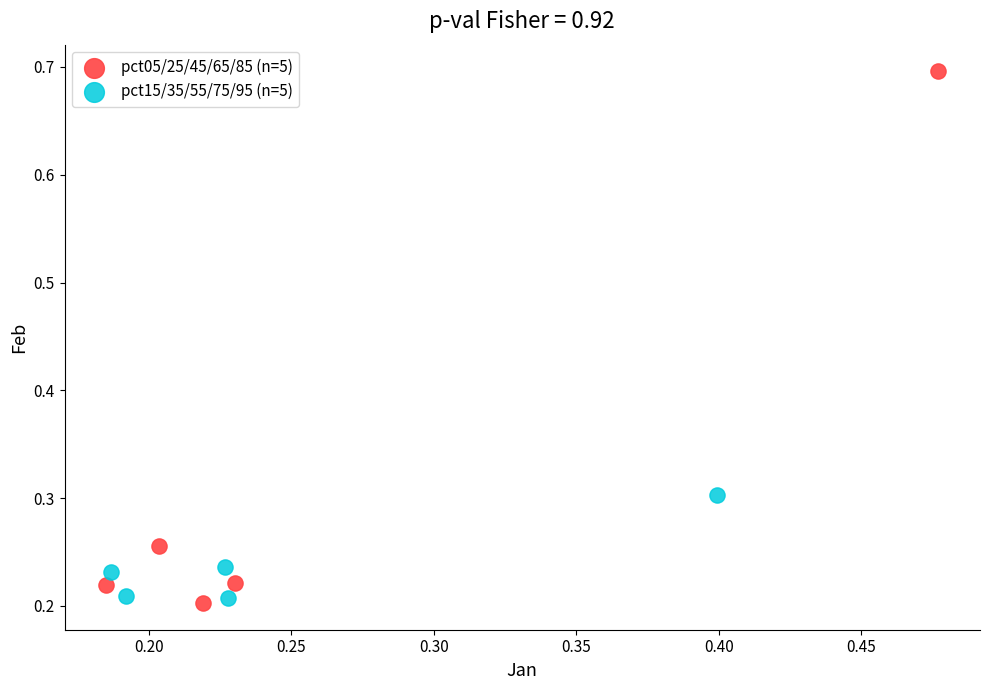

Which series has the largest Y range (max minus min)?

pct05/25/45/65/85 (n=5)